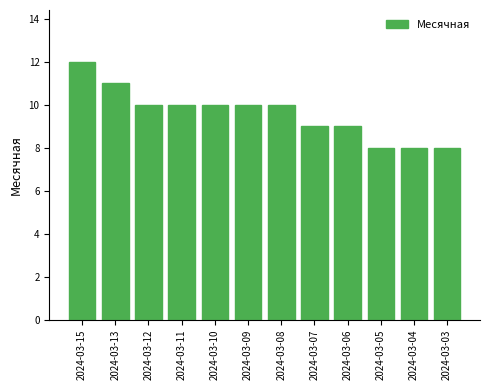

What is the difference between the maximum and minimum values?

4